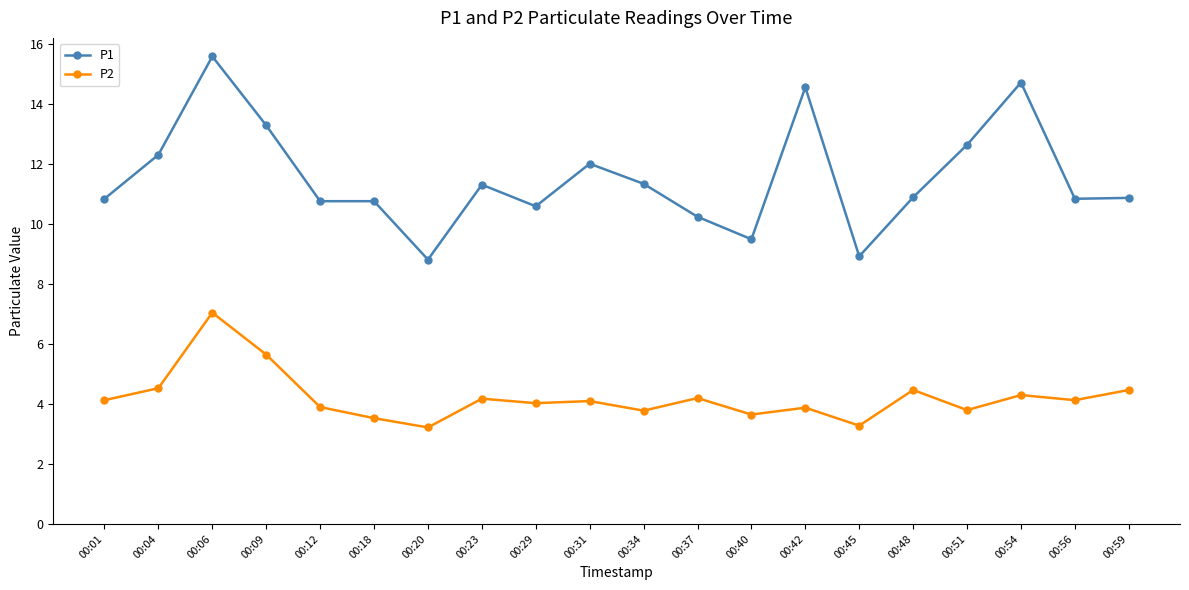

Which series has the largest total across all categories?

P1